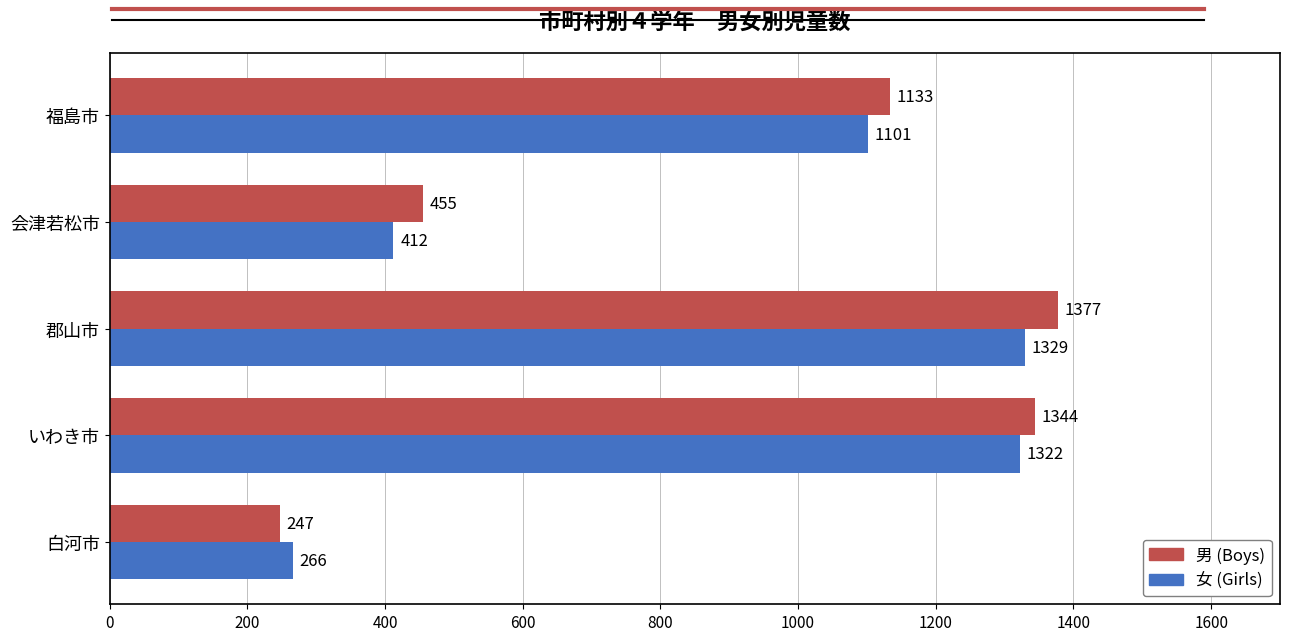

Rank the categories by 男 (Boys) value from lowest to highest.

白河市, 会津若松市, 福島市, いわき市, 郡山市